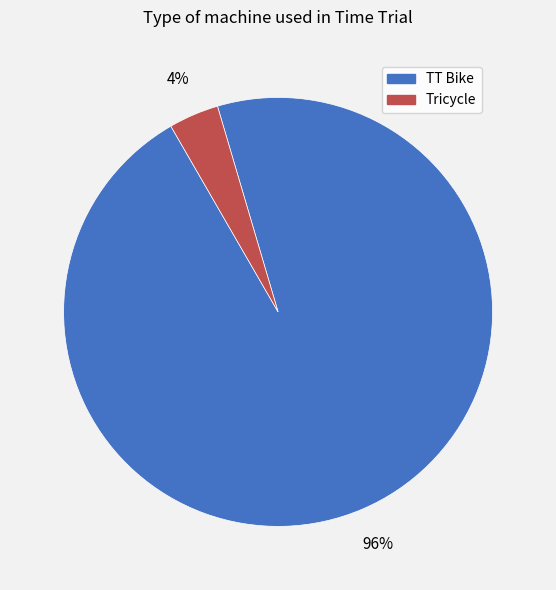

To the nearest percent, what percentage of the pie is TT Bike?

96%